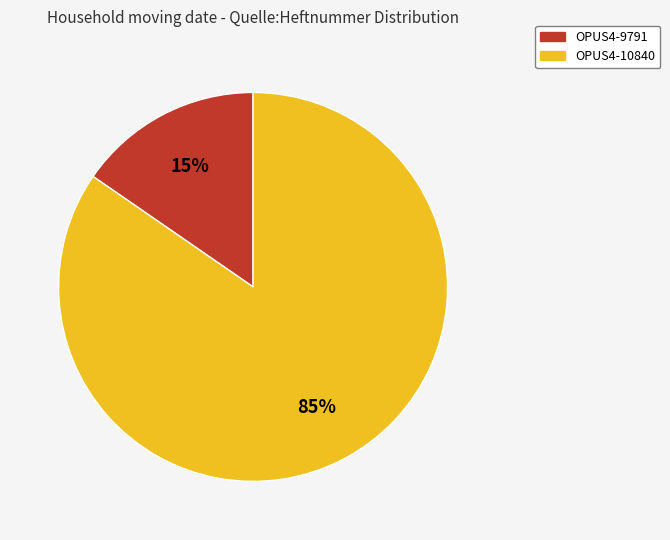

What is the smallest slice in the pie chart?

OPUS4-9791